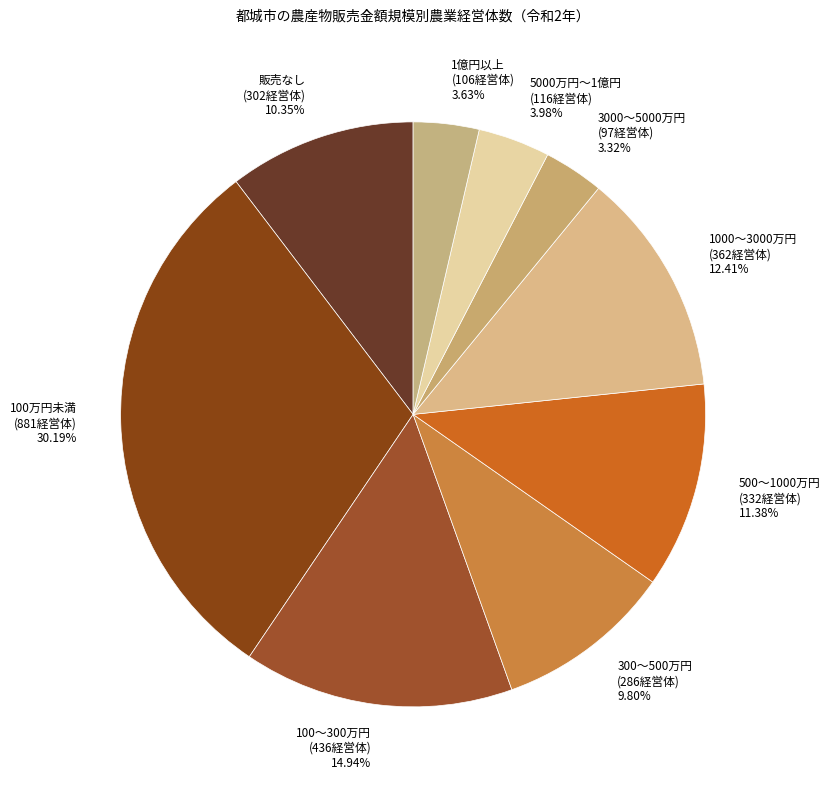

Which category has the biggest portion of the pie?

100万円未満